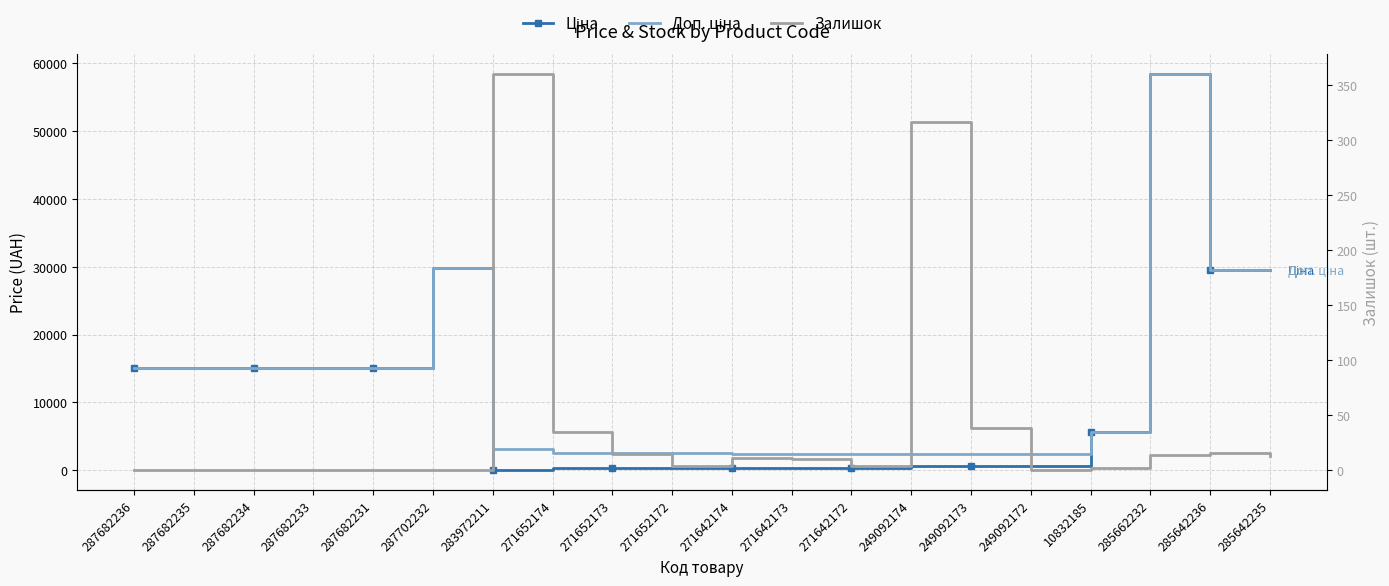

Reading left to right, transcribe all the data shown in this chart.

Ціна: 15120.0	15120.0	15120.0	15120.0	15120.0	29747.2	32.0	324.8	324.8	324.8	310.3	310.3	310.3	603.7	603.7	603.7	5673.8	58426.5	29491.5	29491.5
Доп. ціна: 15120.0	15120.0	15120.0	15120.0	15120.0	29747.2	3205.0	2598.3	2598.3	2598.3	2482.4	2482.4	2482.4	2414.8	2414.8	2414.8	5673.8	58426.5	29491.5	29491.5
Залишок: 0.0	0.0	0.0	0.0	0.0	0.0	360.0	35.0	15.0	4.0	11.0	10.0	4.0	316.0	38.0	0.0	2.0	14.0	16.0	13.0